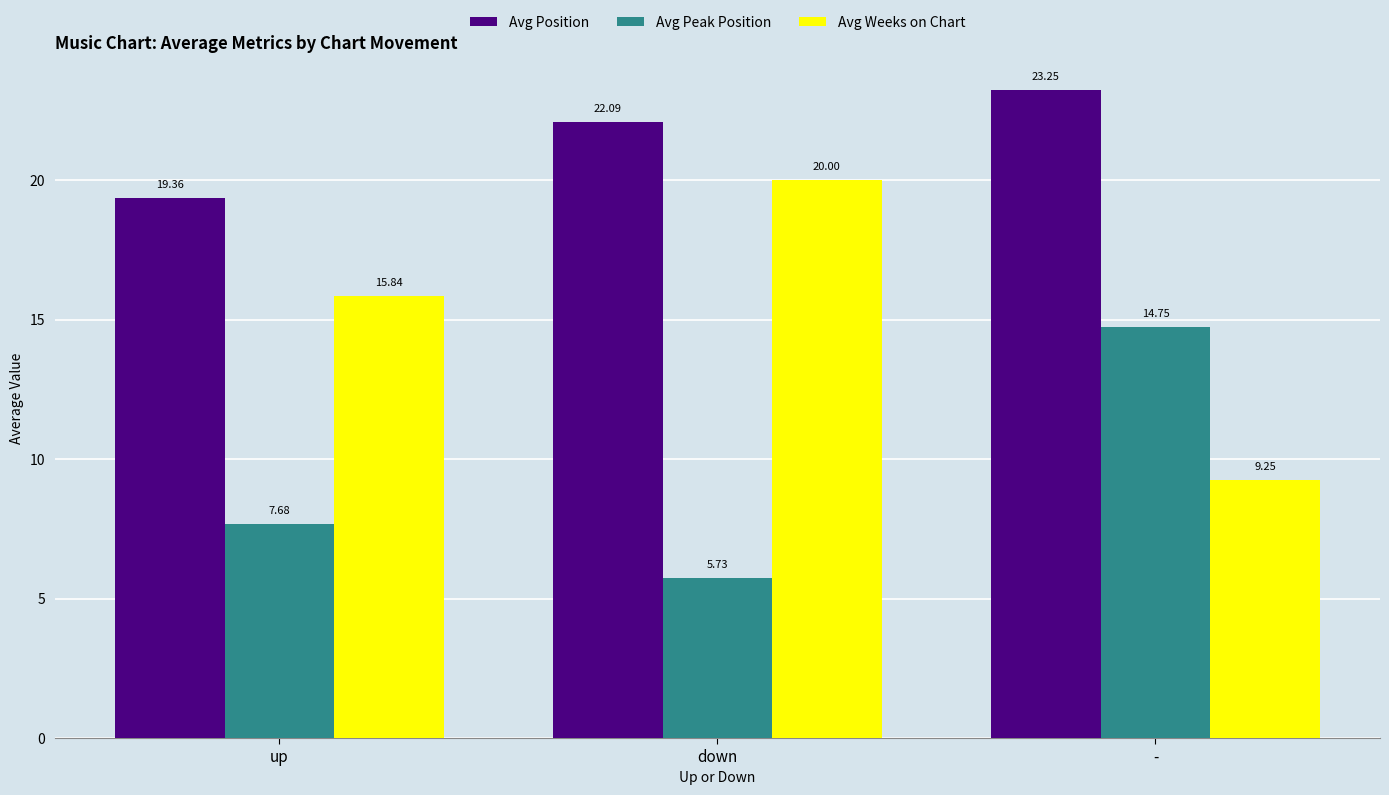

Which series has the widest spread of values?

Avg Weeks on Chart